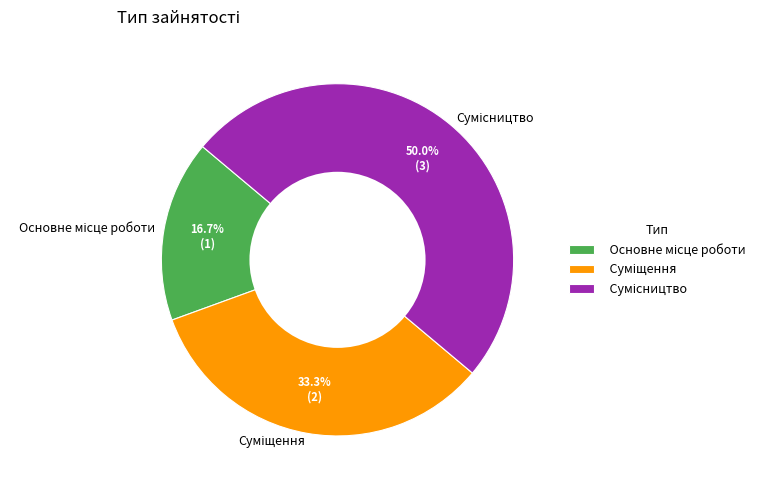

To the nearest percent, what portion does Сумісництво represent?

50%